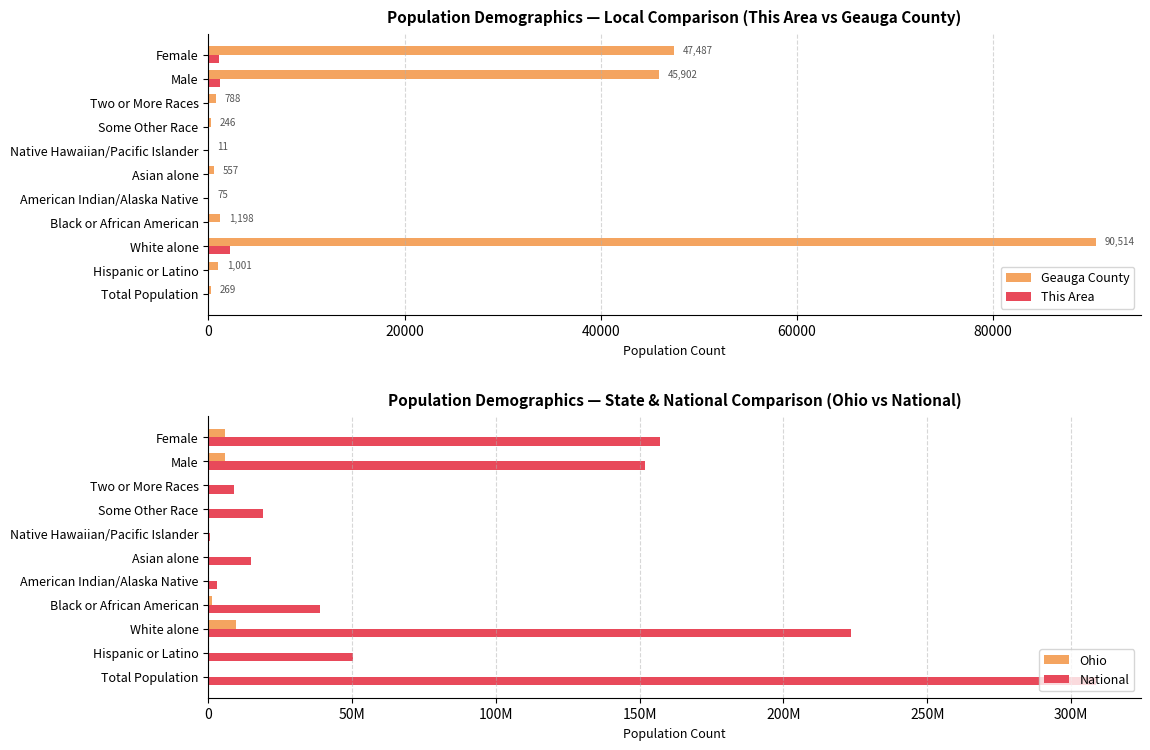

Rank the series by their maximum value, from lowest to highest.

This Area, Geauga County, Ohio, National